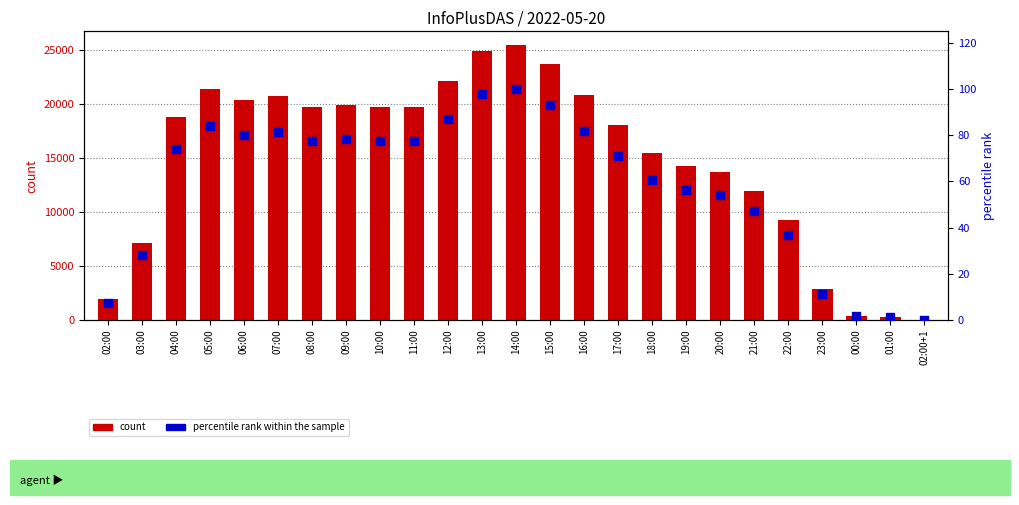

What is the total value across all series at 01:00?

293.1